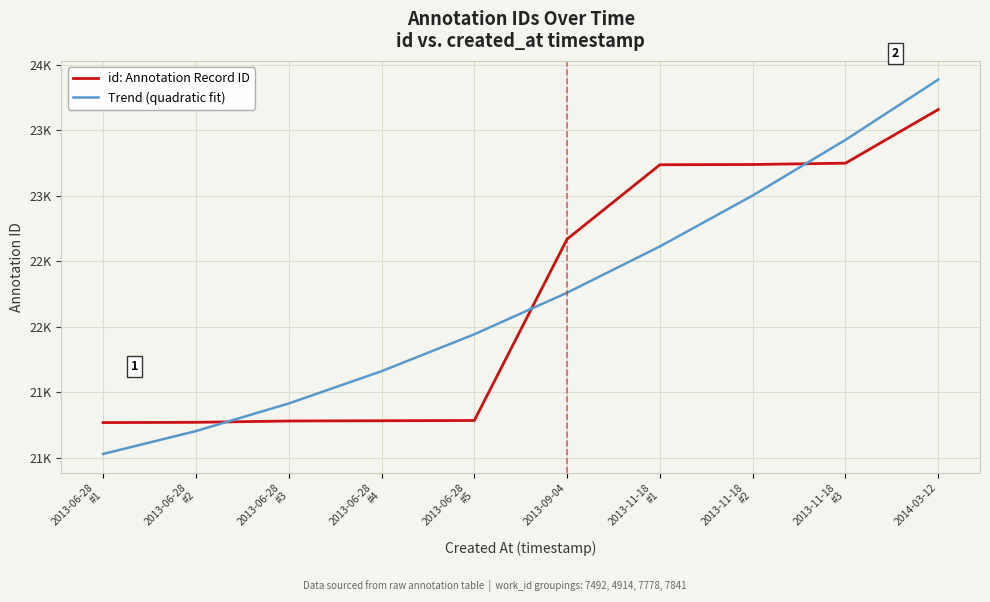

Rank the series by their average value, from highest to lowest.

Trend (quadratic fit), id: Annotation Record ID